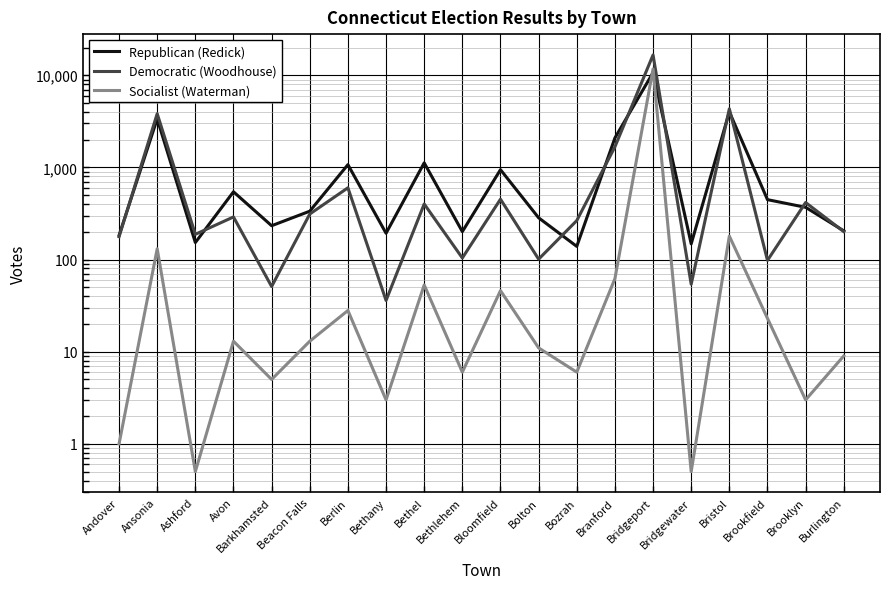

Between Branford and Bridgewater, which series saw the biggest shift?

Republican (Redick)